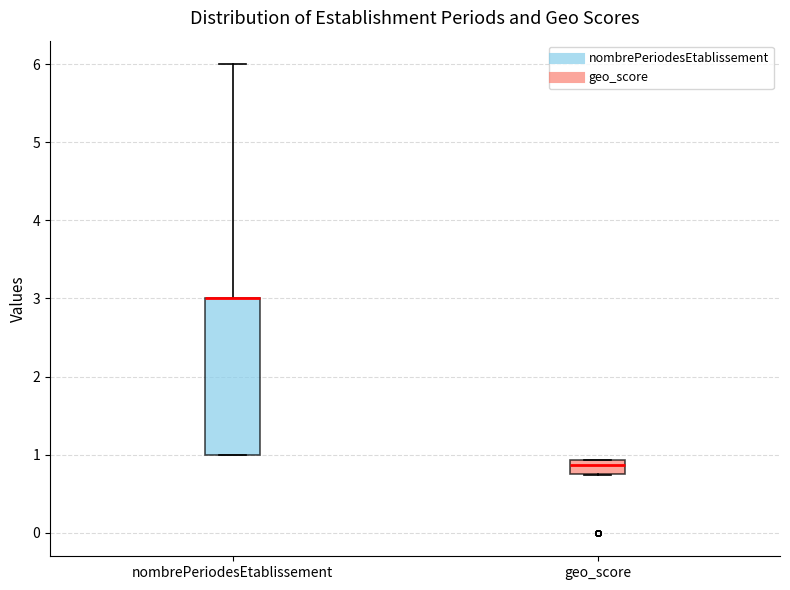

Which box is the tallest, from its lower edge to its upper edge?

nombrePeriodesEtablissement